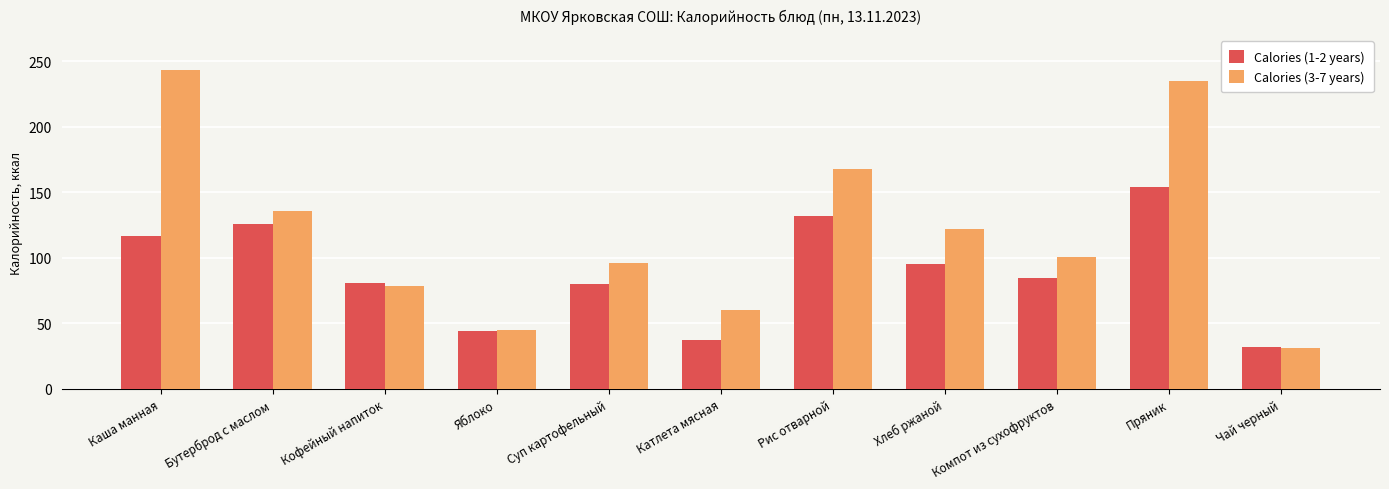

What is the label of the 3rd bar from the right?

Компот из сухофруктов